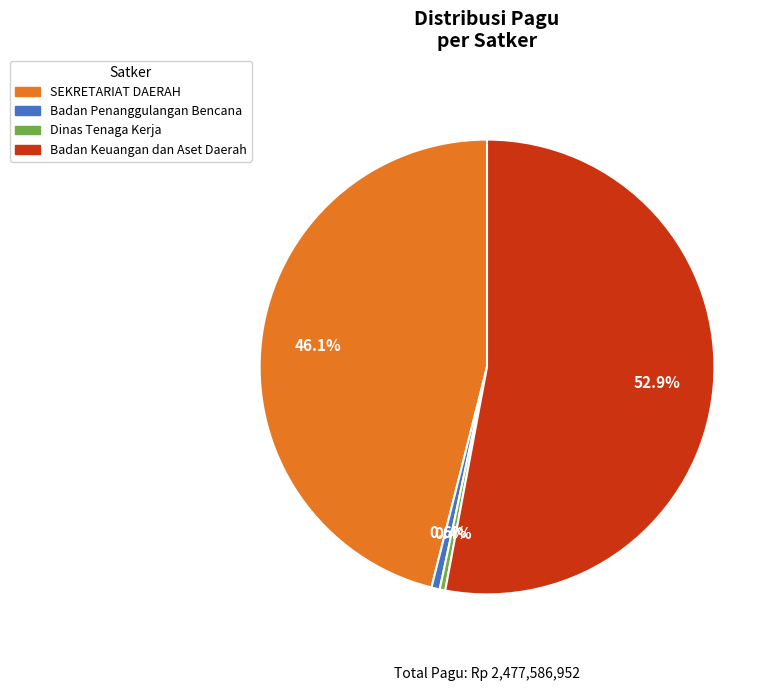

How many slices are in this pie chart?

4